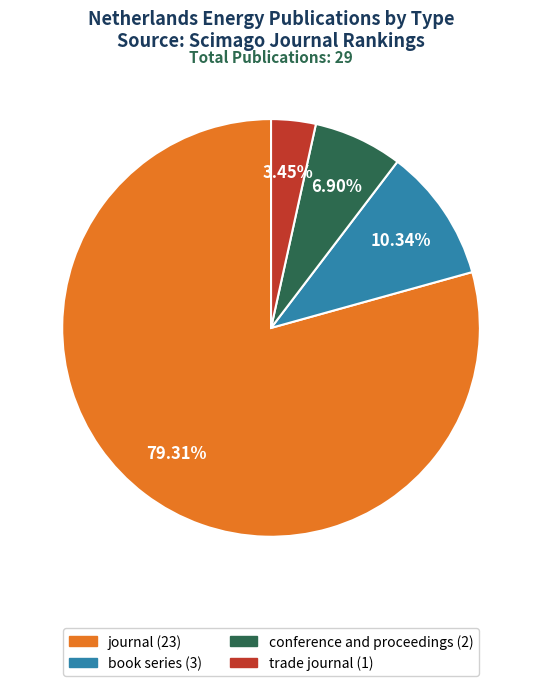

What percentage is the book series slice, to the nearest percent?

10%